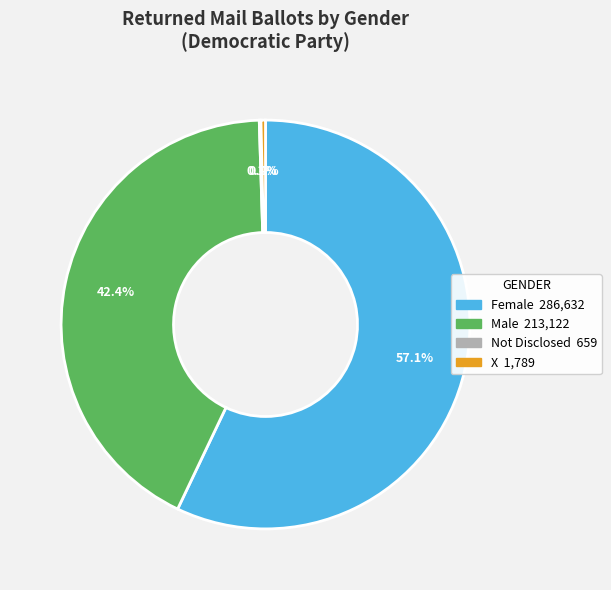

Approximately how many times larger is the value at Male compared to X?

119.1